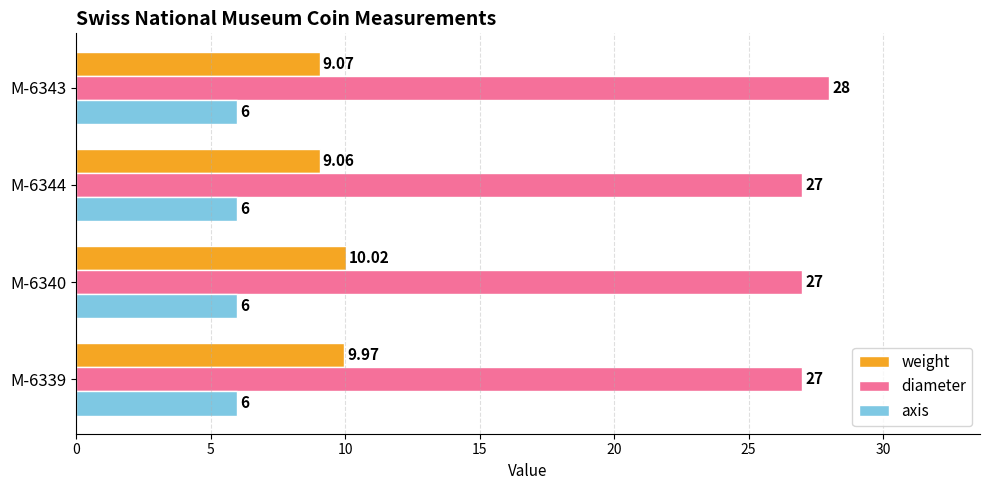

What is the difference between the maximum and minimum values in the weight series?

1.0